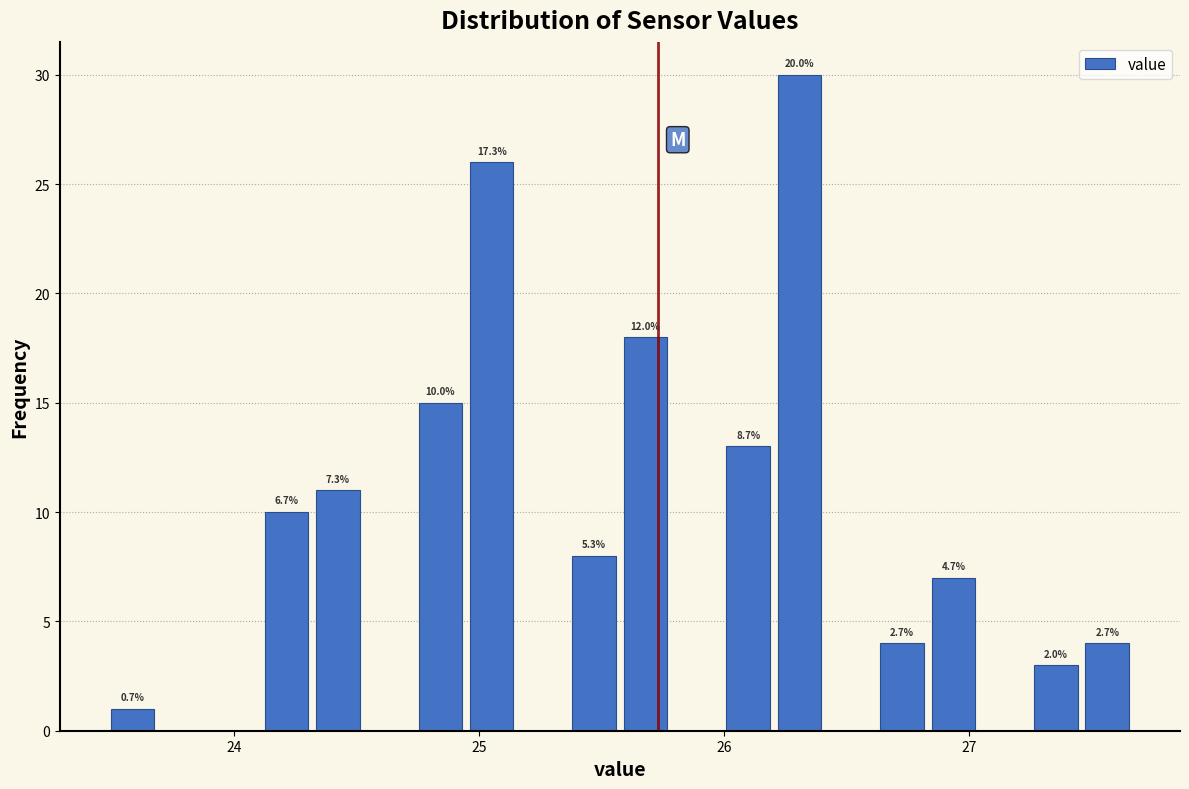

Around what value on the x-axis is the tallest bar? Give the approximate position of its centre, as read against the axis.

26.3